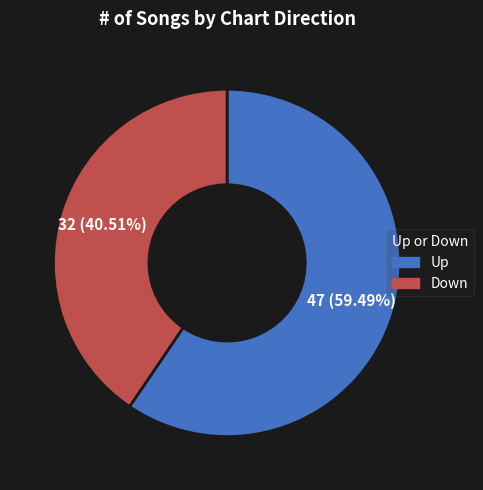

To the nearest percent, what is the combined percentage of Up and Down?

100%